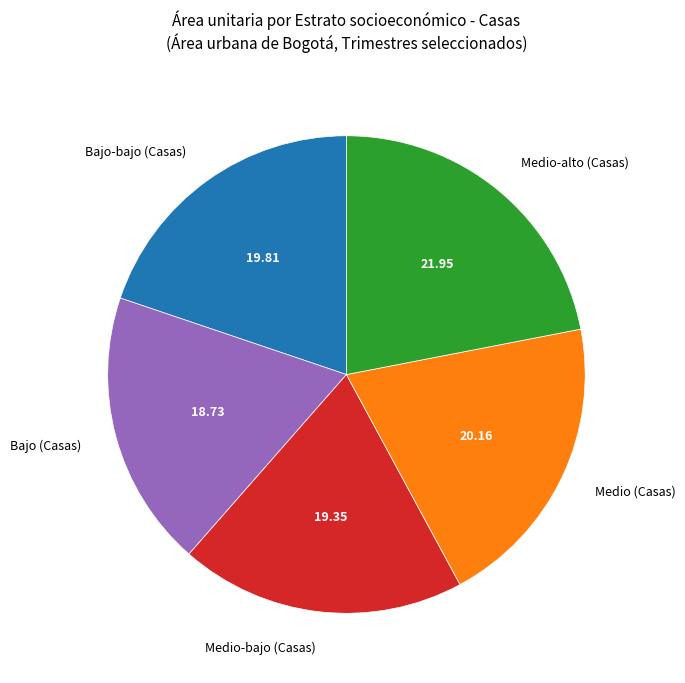

What is the ratio of the value at Medio-alto (Casas) to the value at Bajo-bajo (Casas)?

1.1